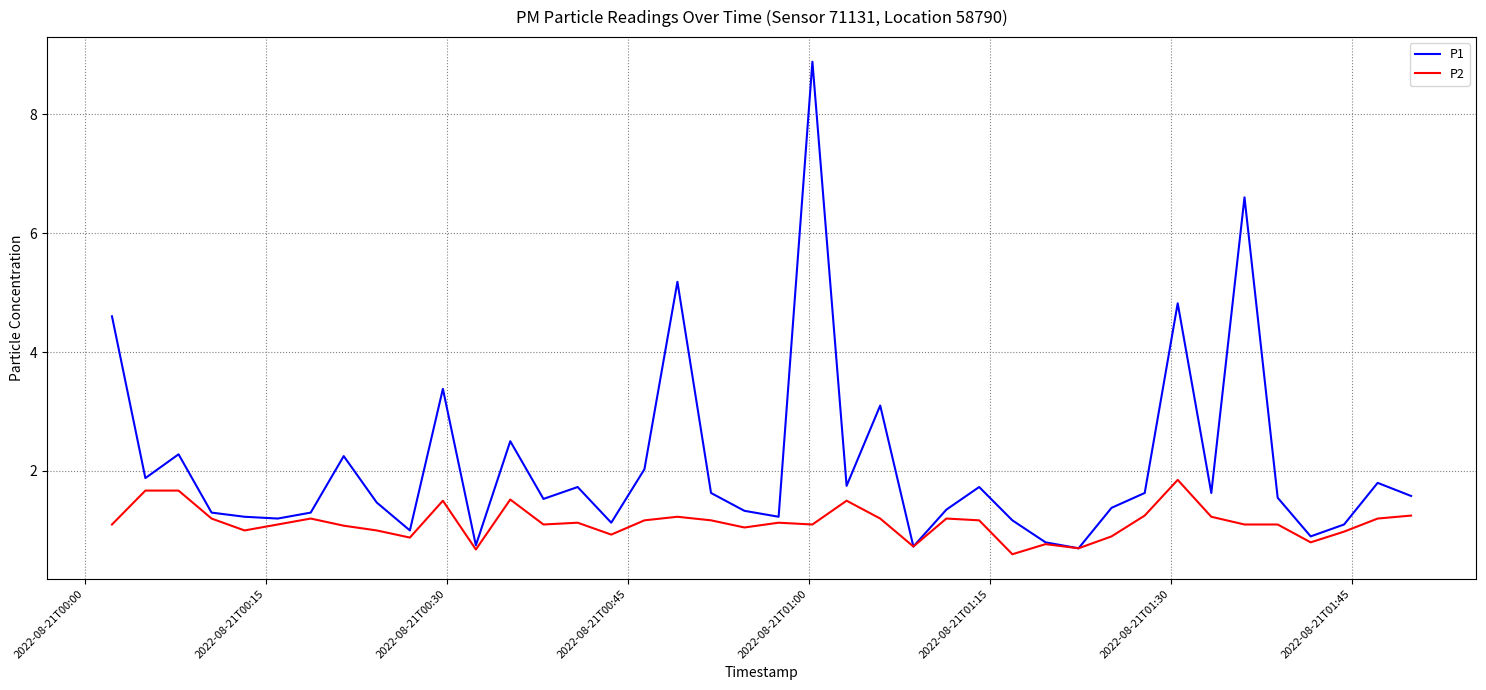

What is the minimum value for P2?

0.6